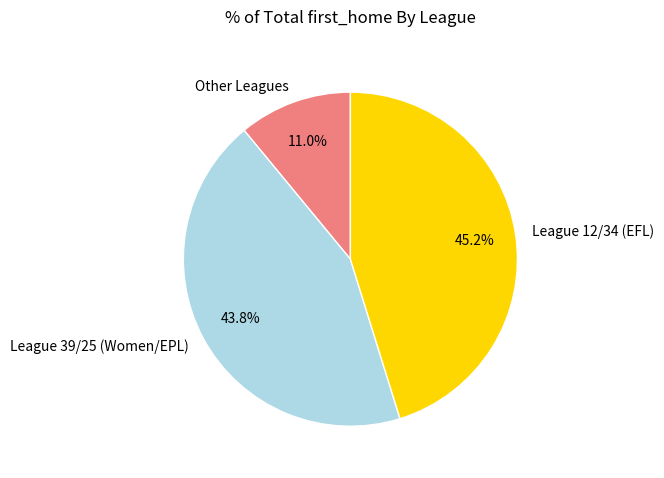

What is the ratio of the value at League 12/34 (EFL) to the value at Other Leagues?

4.1